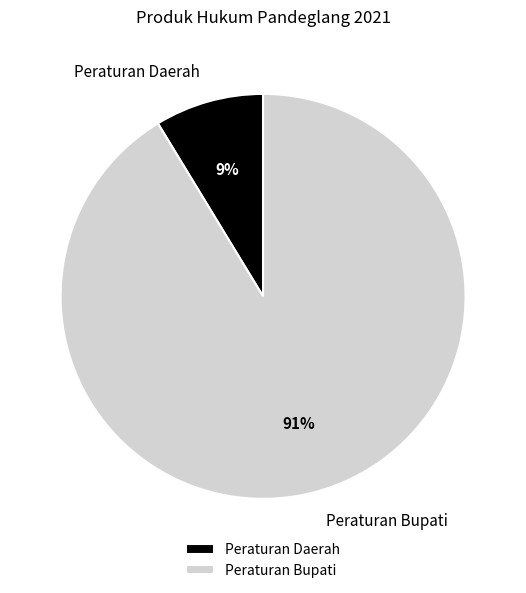

How many slices are in this pie chart?

2